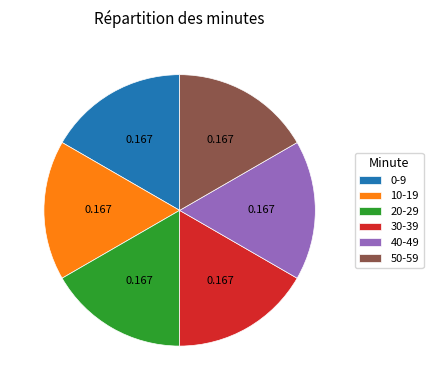

Is the sum of 30-39 and 10-19 greater than half?

No